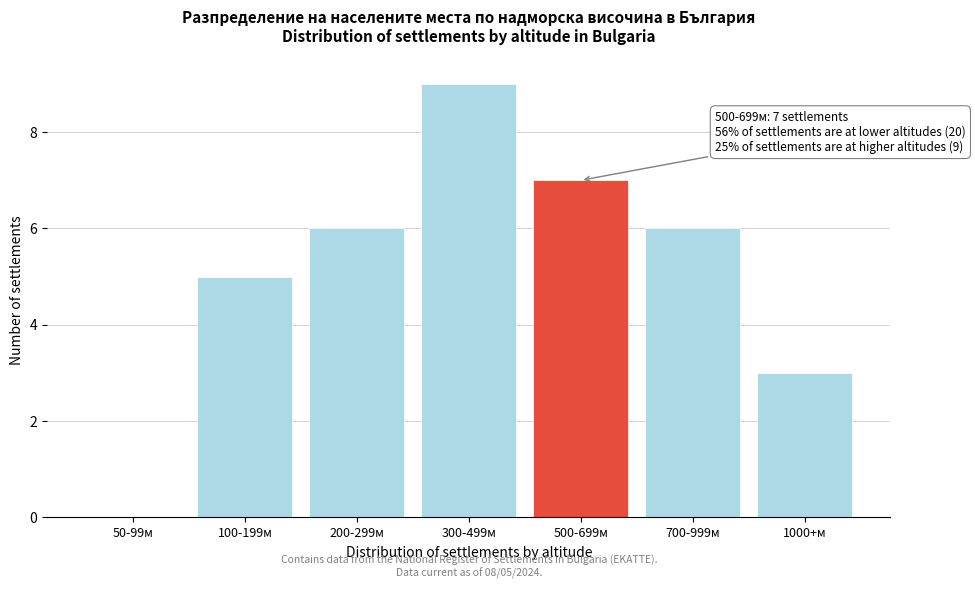

Reading right to left, list all the values displayed in this chart.

1000+м=3	700-999м=6	500-699м=7	300-499м=9	200-299м=6	100-199м=5	50-99м=0